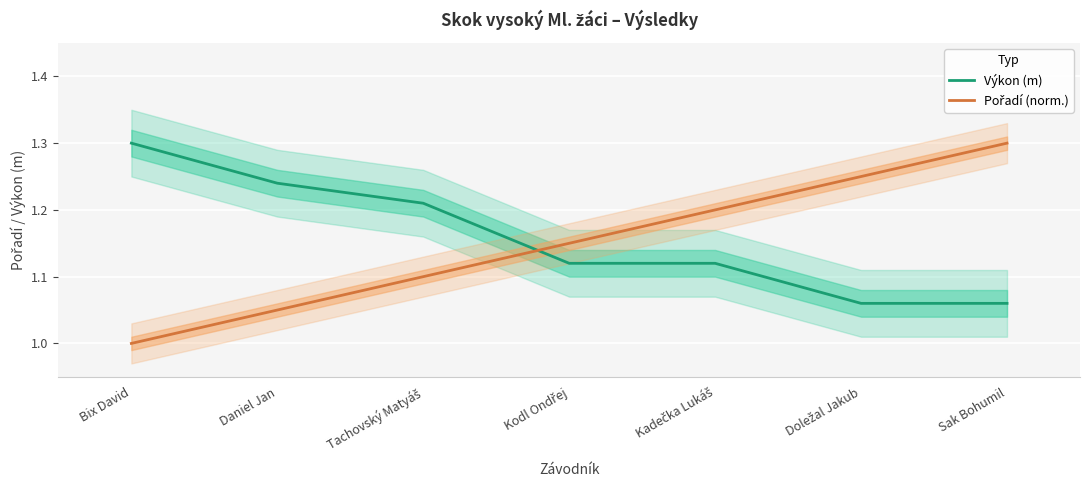

What is the sum of all Výkon (m) values?

8.1